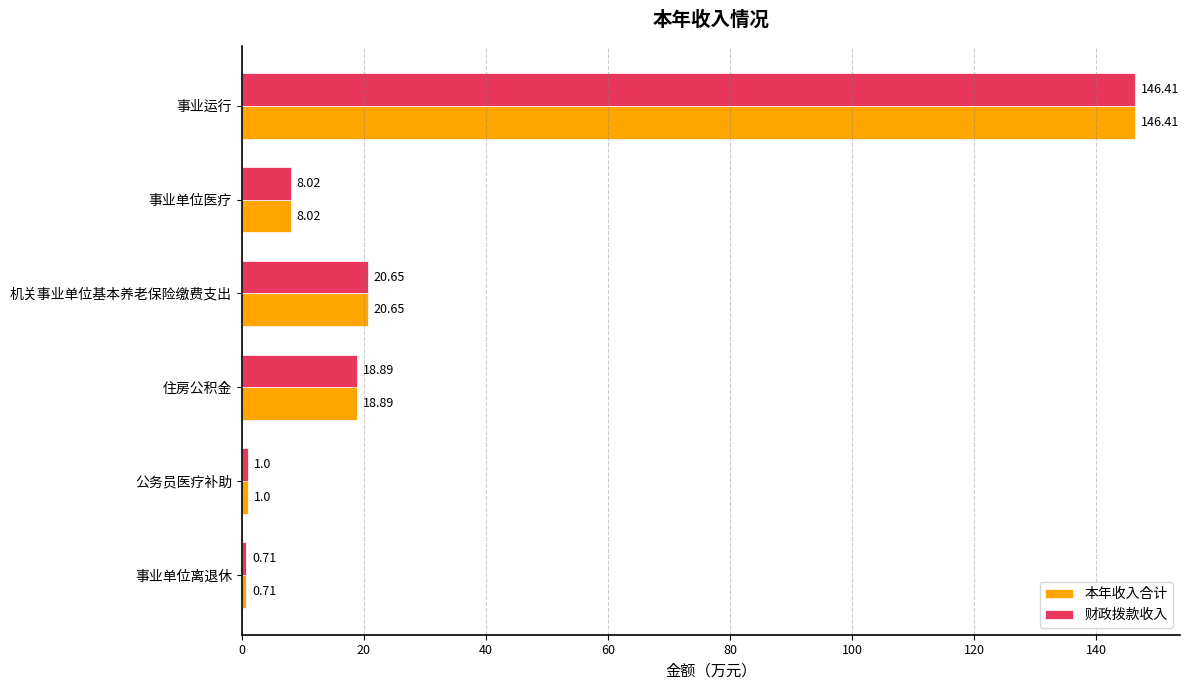

List the labels in order of 财政拨款收入 value, smallest first.

事业单位离退休, 公务员医疗补助, 事业单位医疗, 住房公积金, 机关事业单位基本养老保险缴费支出, 事业运行